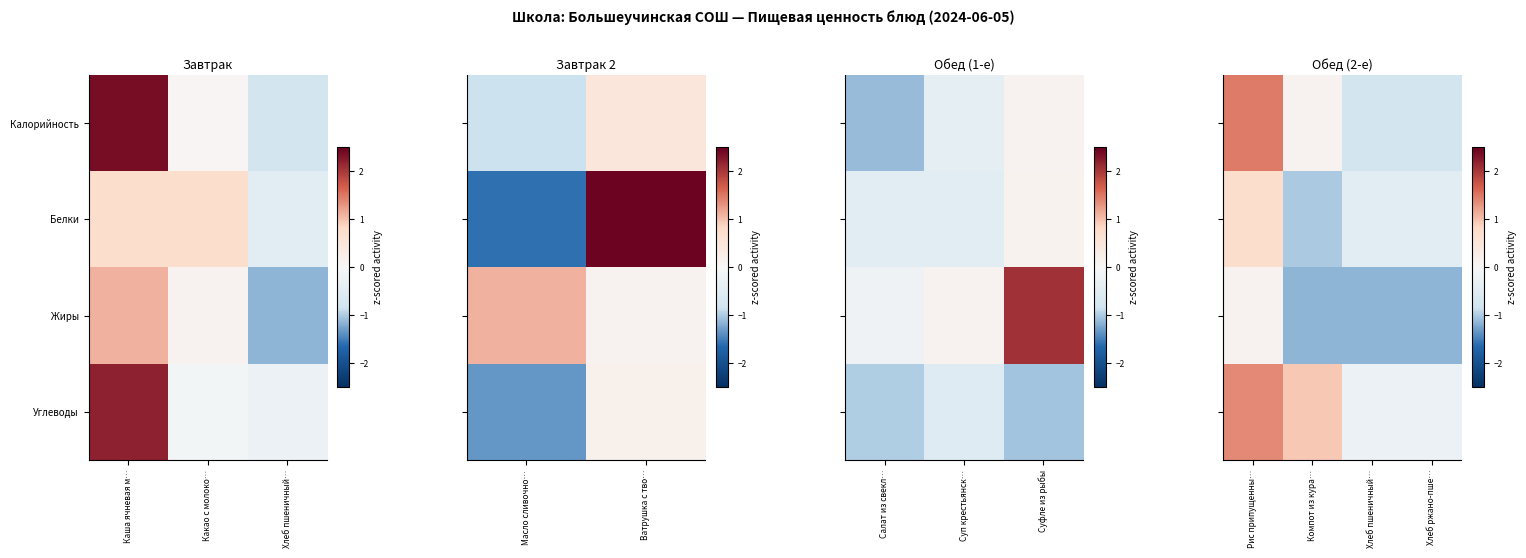

What is the average value of the Углеводы series?

0.5